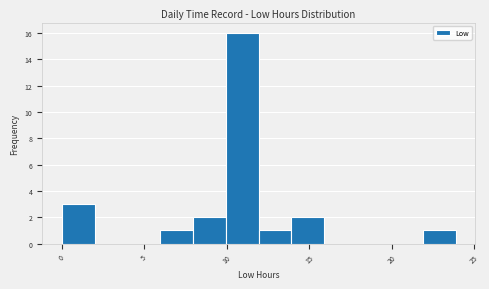

Read against the x-axis, roughly where is the centre of the tallest bar?

11.0